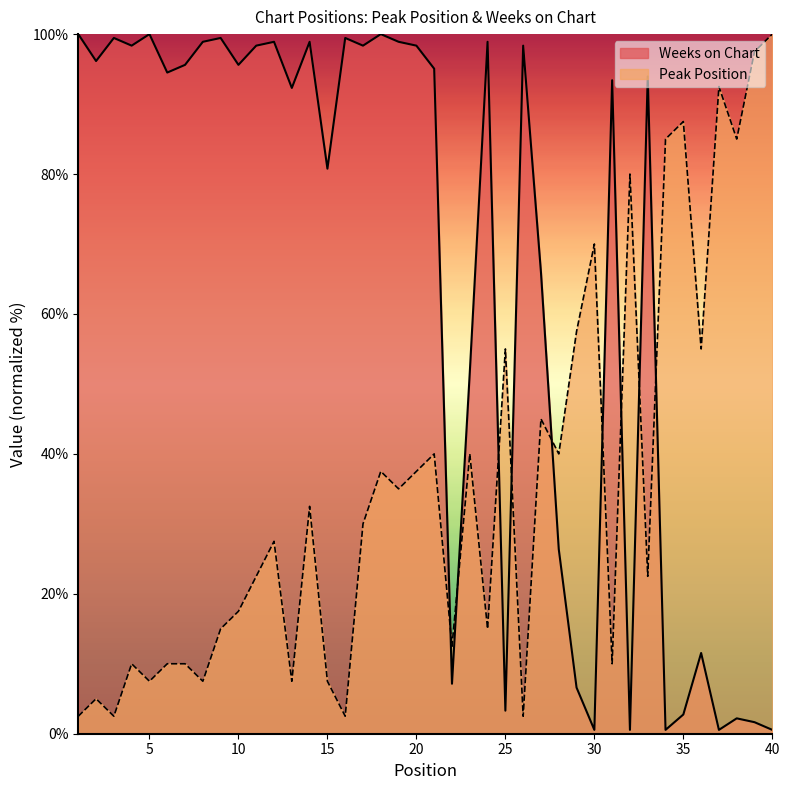

What is the greatest value displayed?

100.0